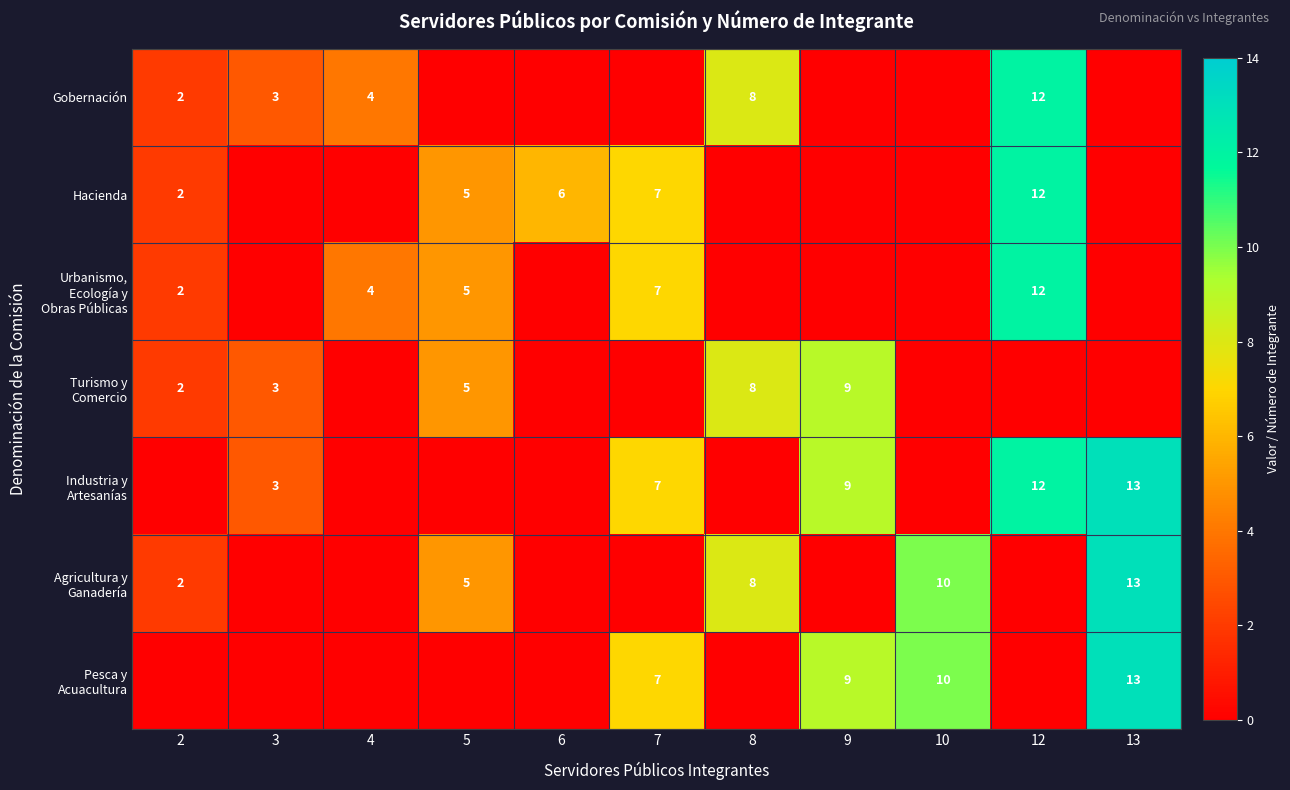

The Gobernación series shows 7 at 12. True or false?

False